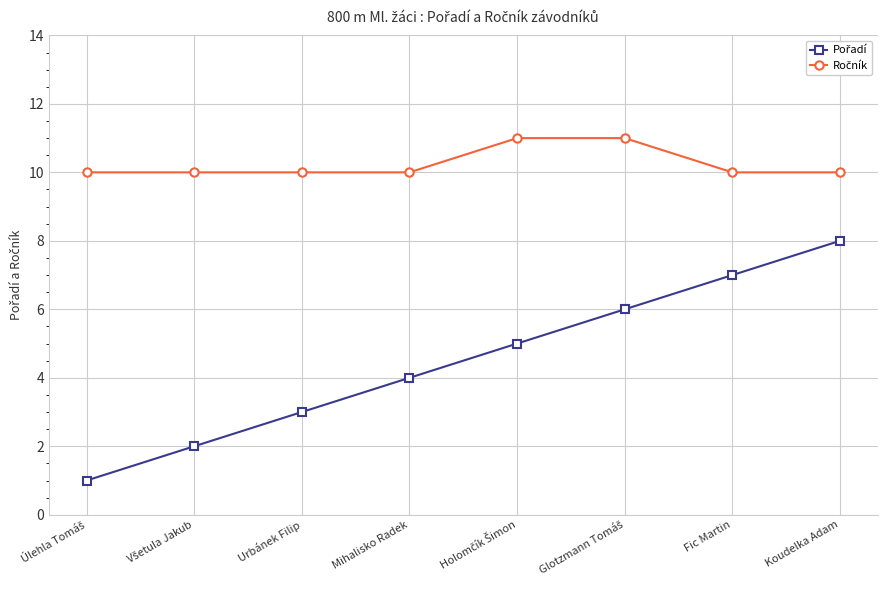

At which category is the sum across all series the highest?

Koudelka Adam